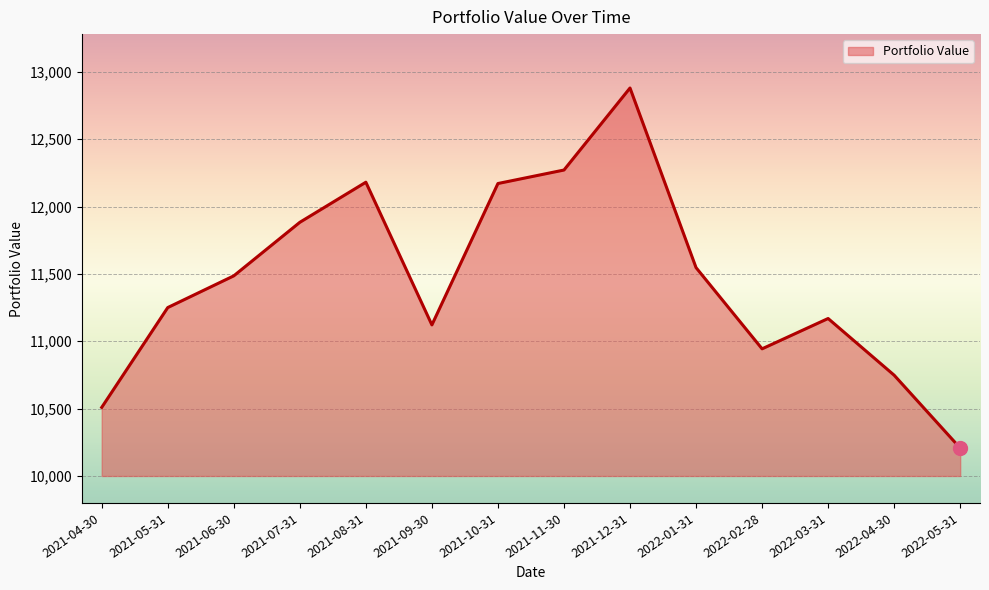

What is the difference between the values at 2021-11-30 and 2022-05-31?

2063.7